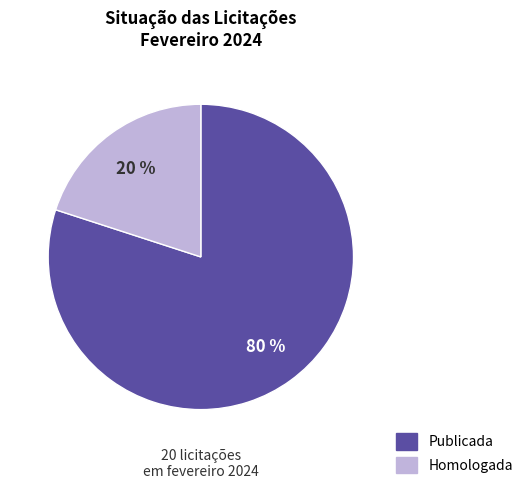

Do Homologada and Publicada together represent more than half of the pie?

Yes